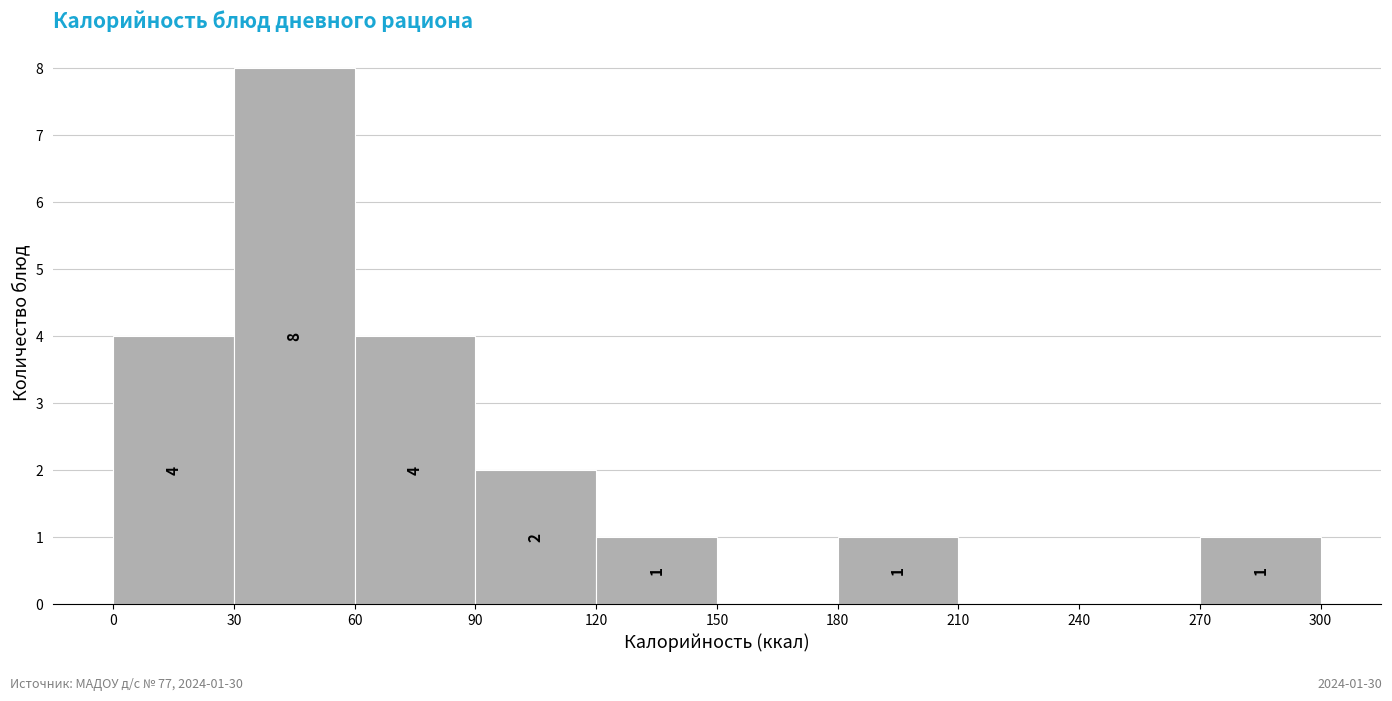

Which range on the x-axis has the tallest bar?

30 to 60